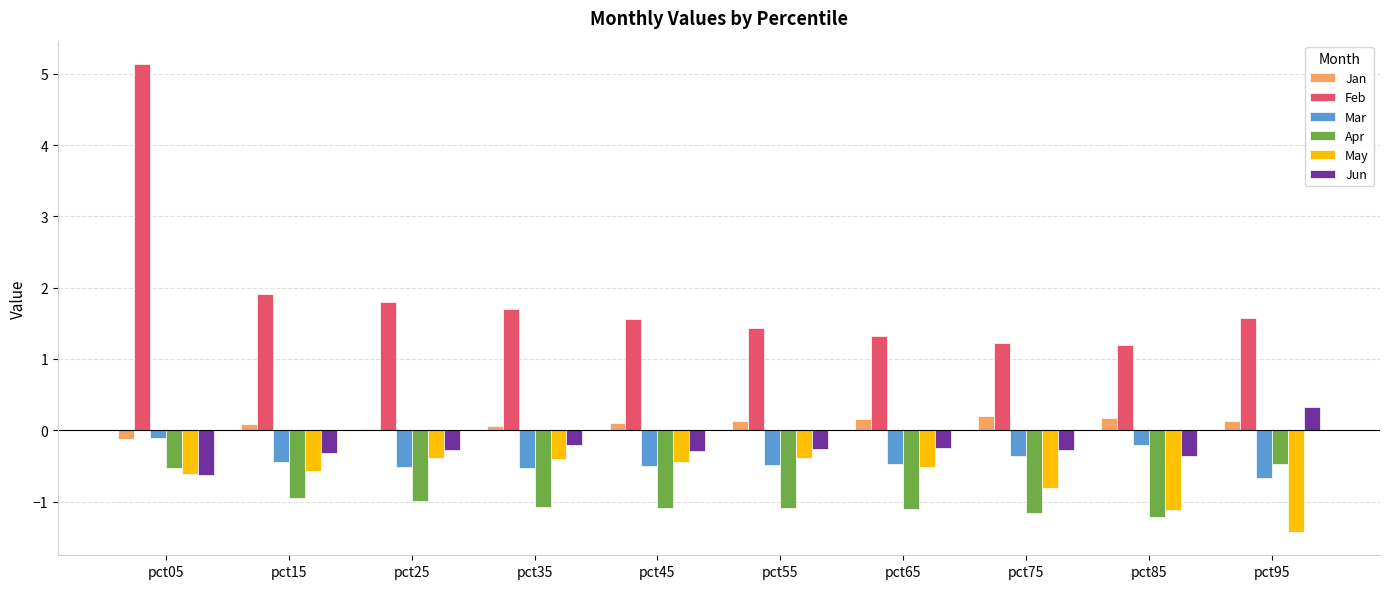

What is the sum of the Apr values at pct05 and pct55?

-1.6